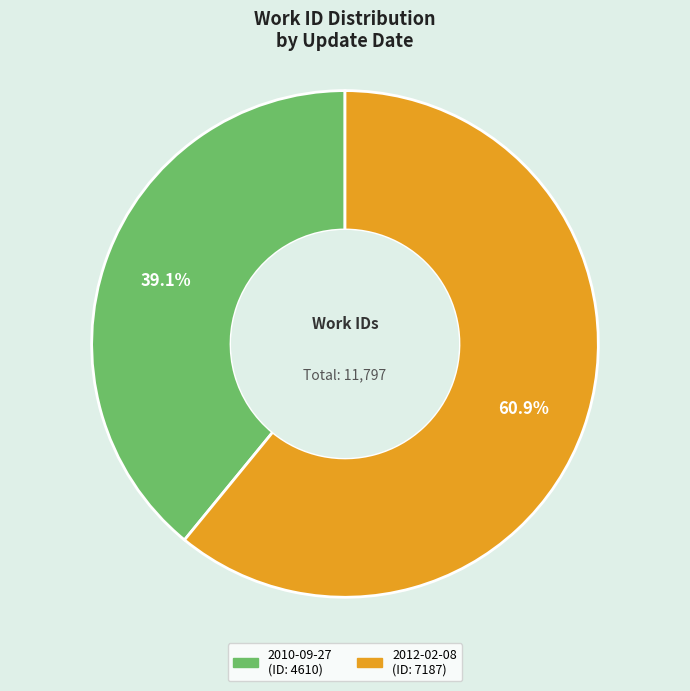

Which category has the biggest portion of the pie?

2012-02-08